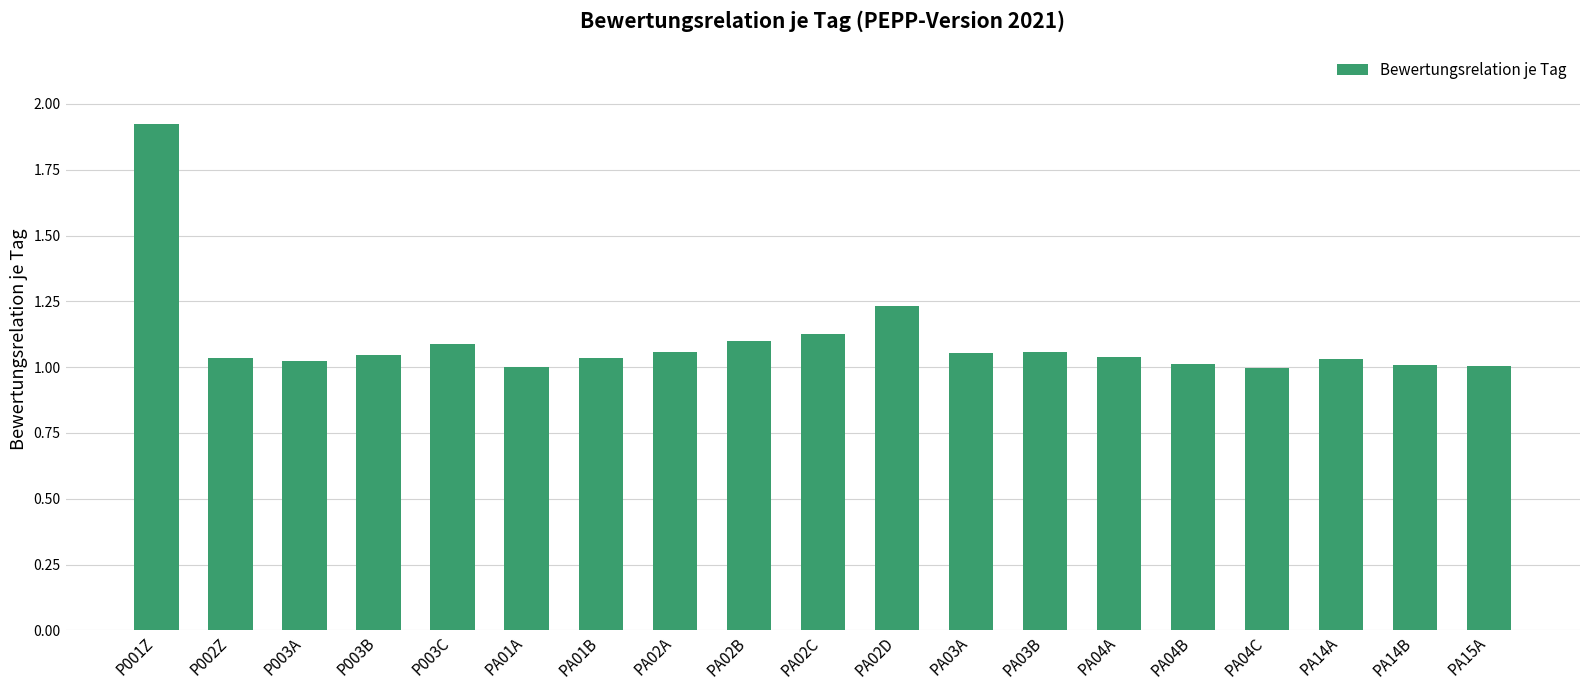

What is the ratio of the value at PA04B to the value at PA02B?

0.9